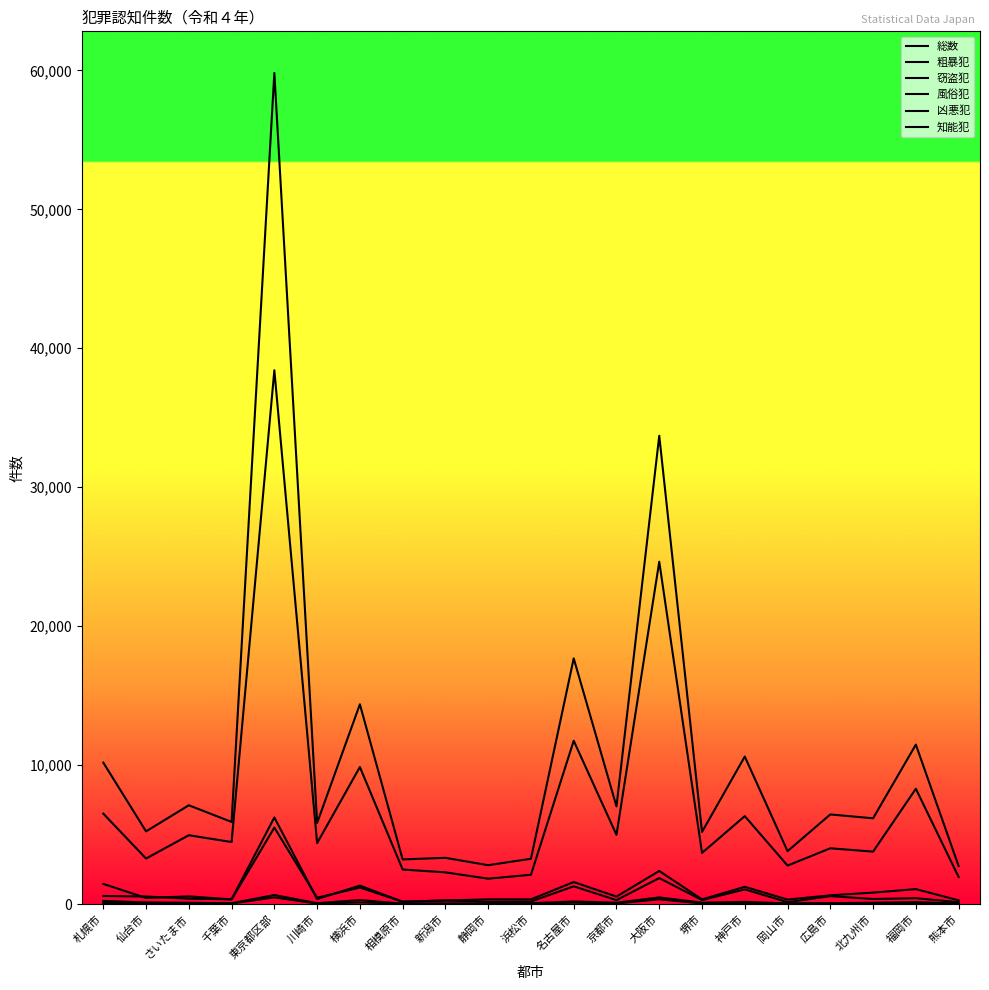

True or false: 粗暴犯 and 知能犯 cross at least once.

True